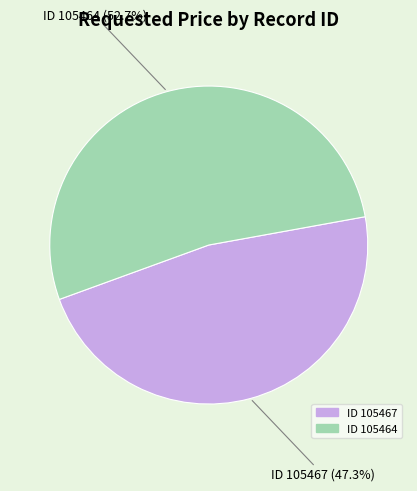

Count the number of slices in the pie.

2